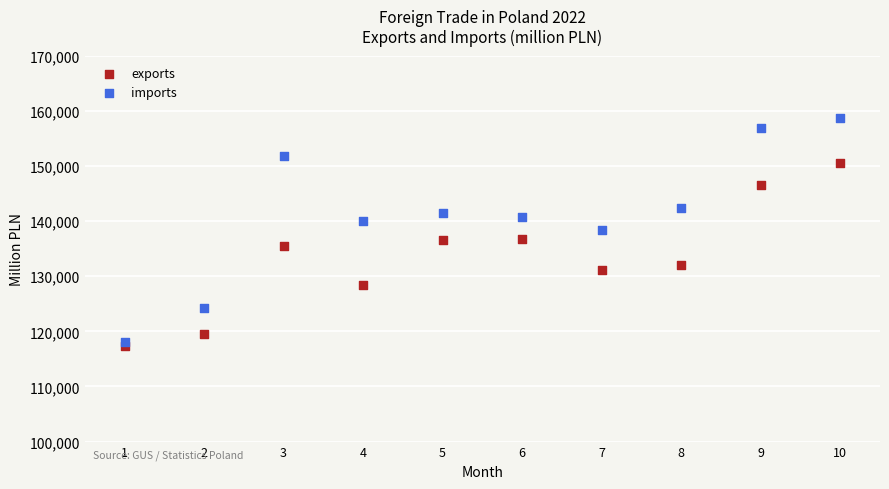

Across all data points, what is the range of Y values (max minus min)?

41445.2